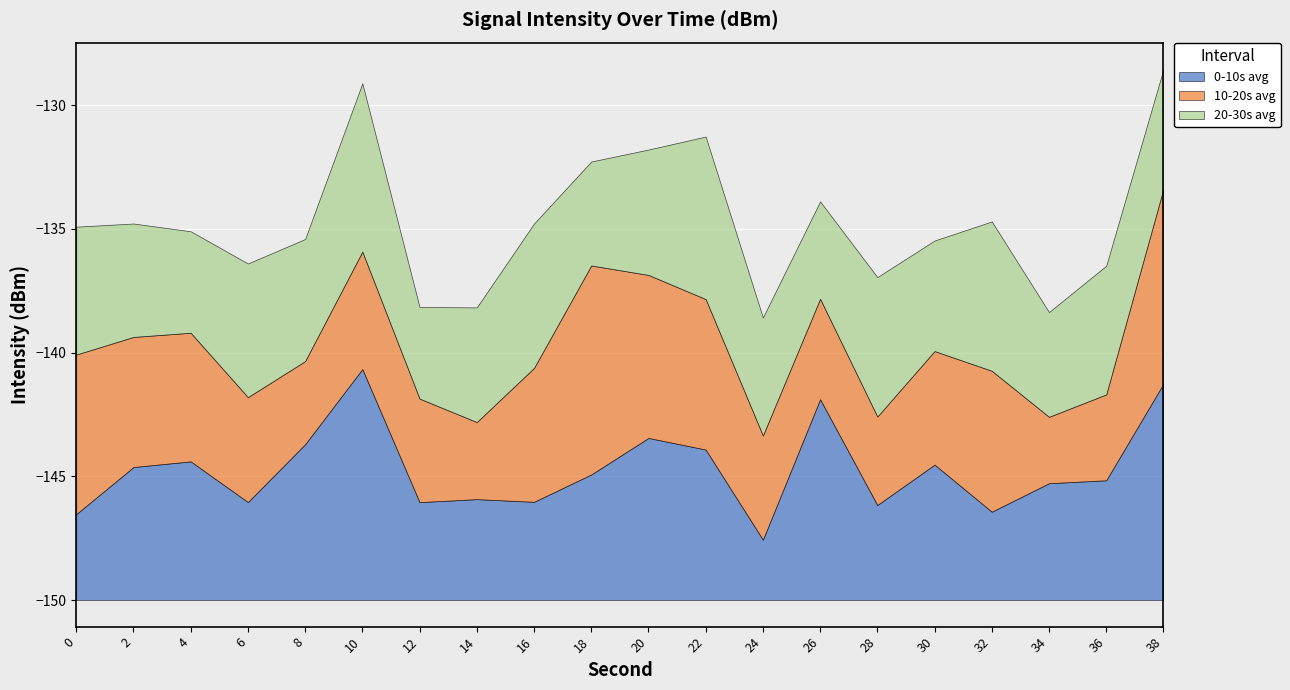

How many lines are shown in the chart?

3